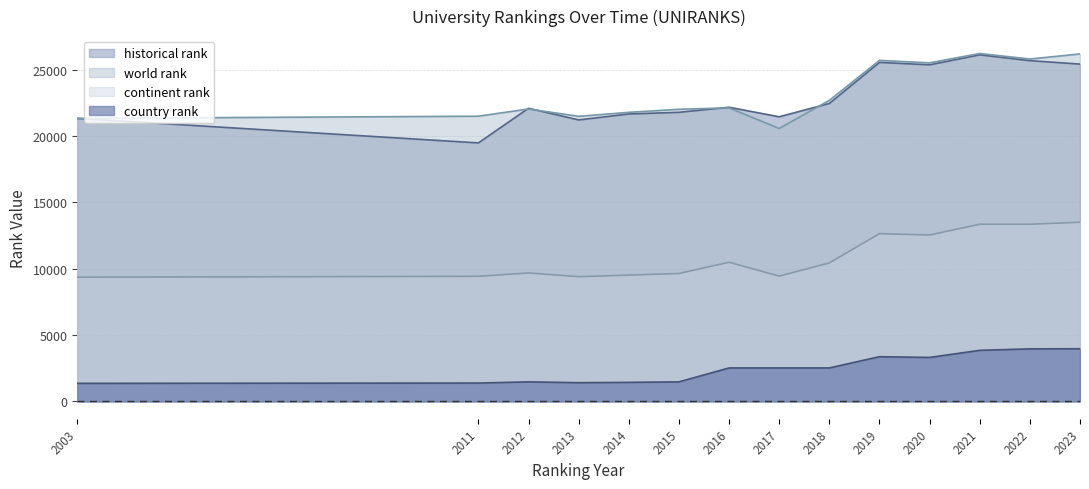

Where is historical rank nearest to the value 22791?

2018